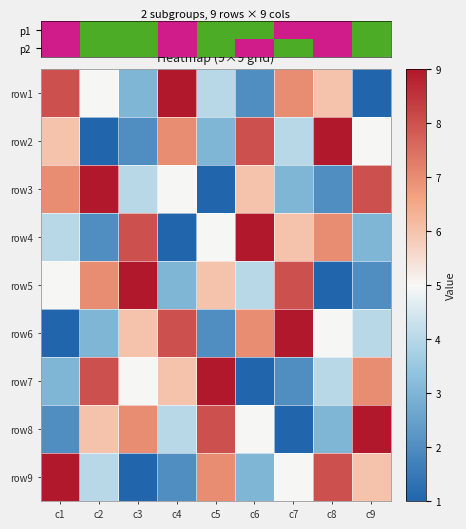

What is the lowest value of the row3 series?

1